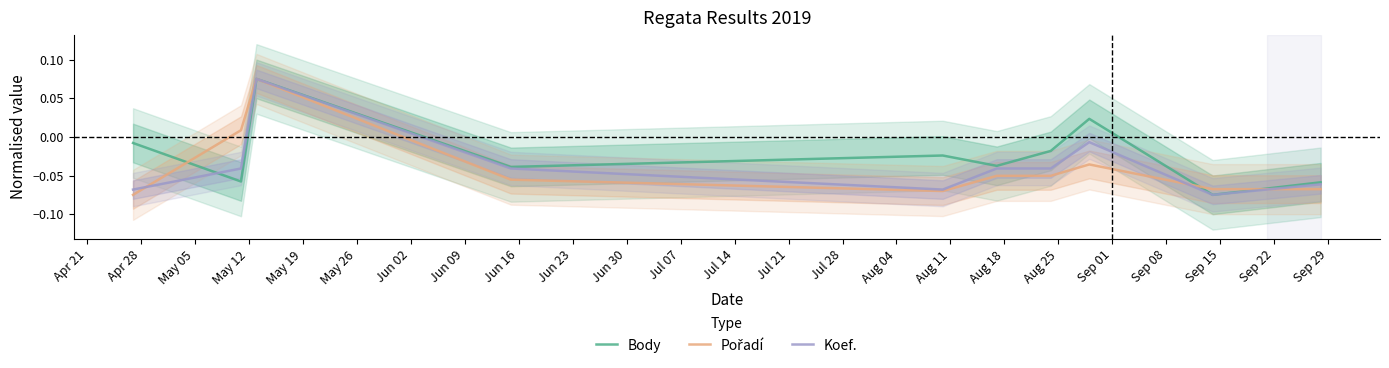

What are all the series names shown in the legend?

Body, Pořadí, Koef.